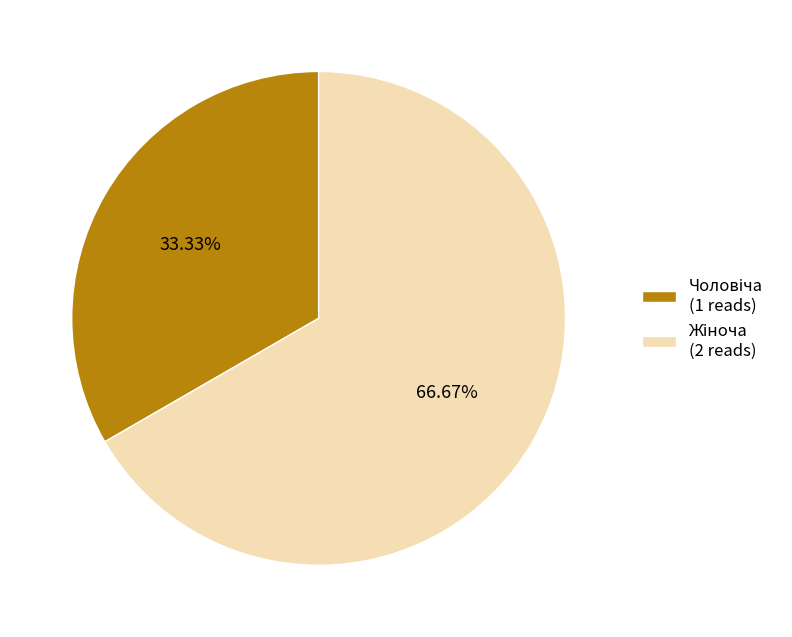

To the nearest percent, what is the average slice percentage?

50%